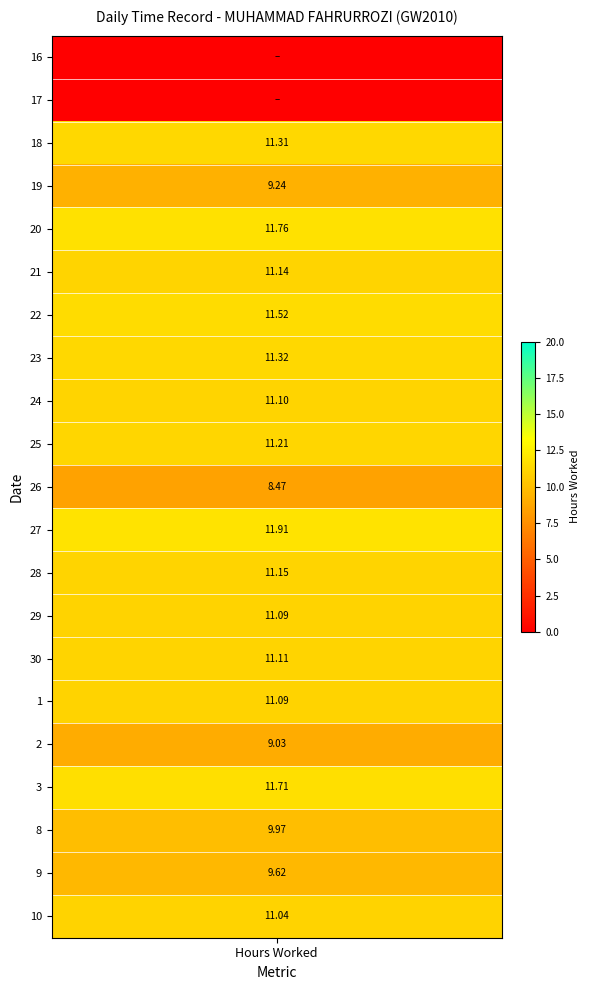

Which series has the widest spread of values?

16